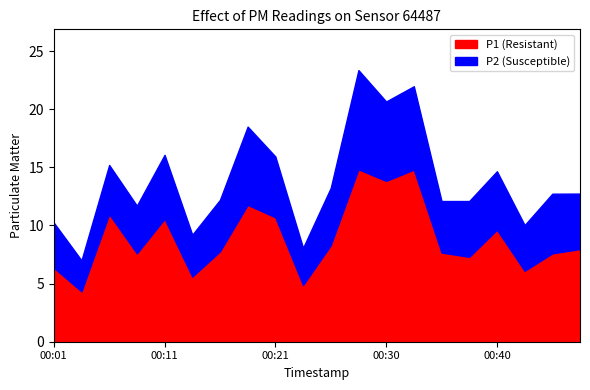

What is the greatest value displayed?

14.8